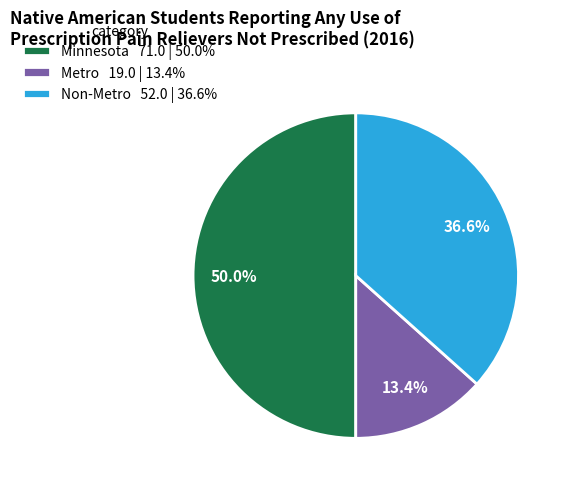

How many segments does this pie chart have?

3